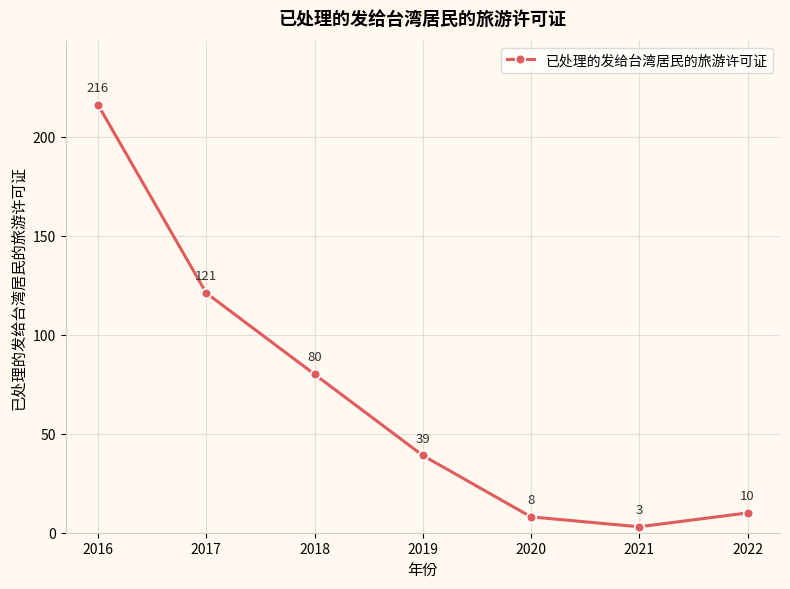

How many data points are less than 39?

3